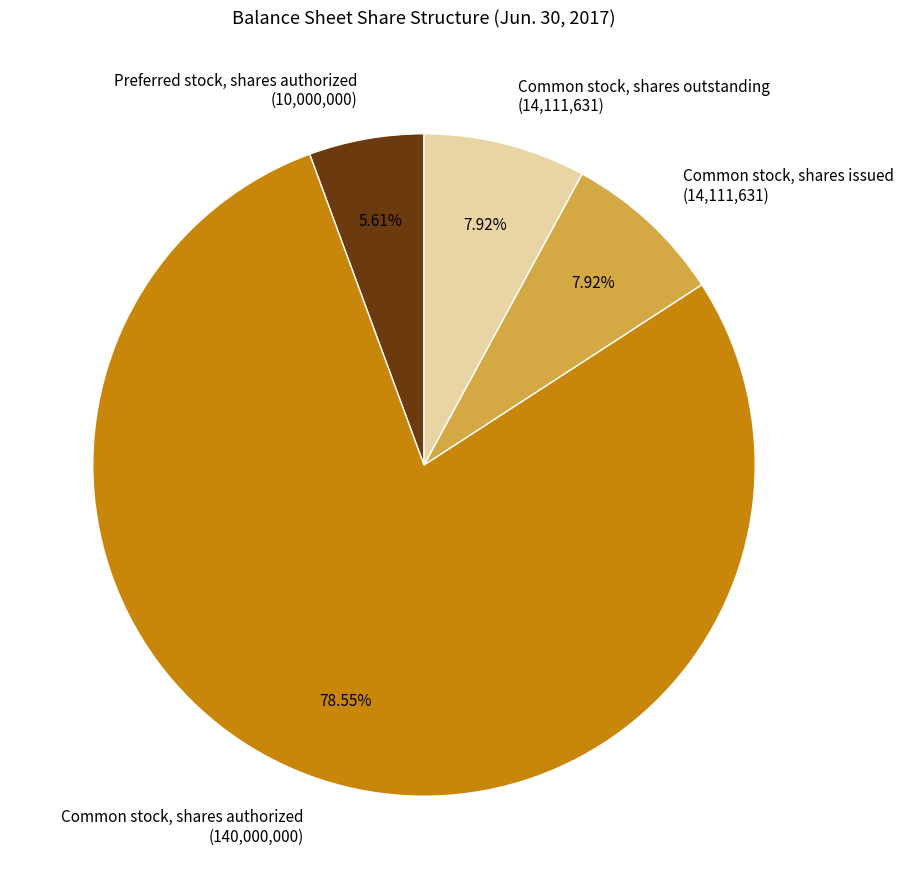

Do Common stock, shares outstanding and Common stock, shares authorized together represent more than half of the pie?

Yes